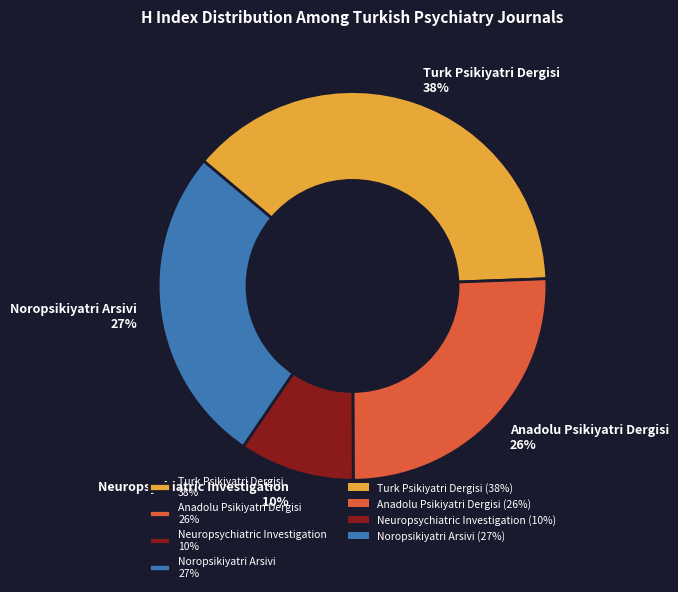

Combined, do Turk Psikiyatri Dergisi 38% and Neuropsychiatric Investigation 10% account for over 50%?

No